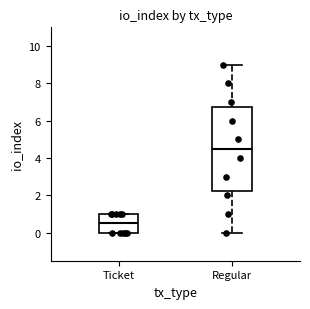

Which box's median line is the lowest?

Ticket